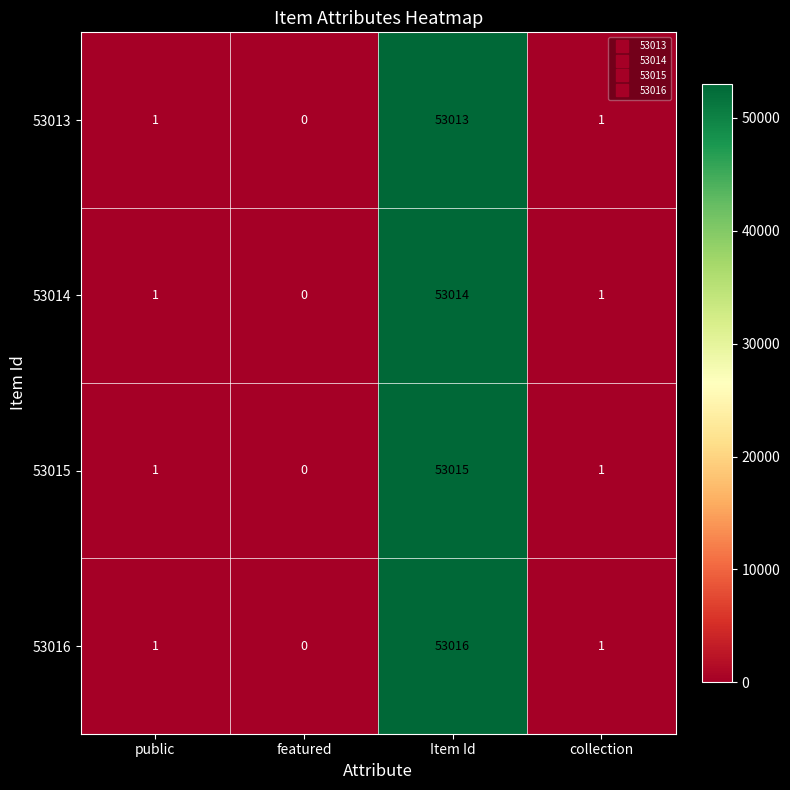

At which category does the chart reach its peak across all series?

Item Id